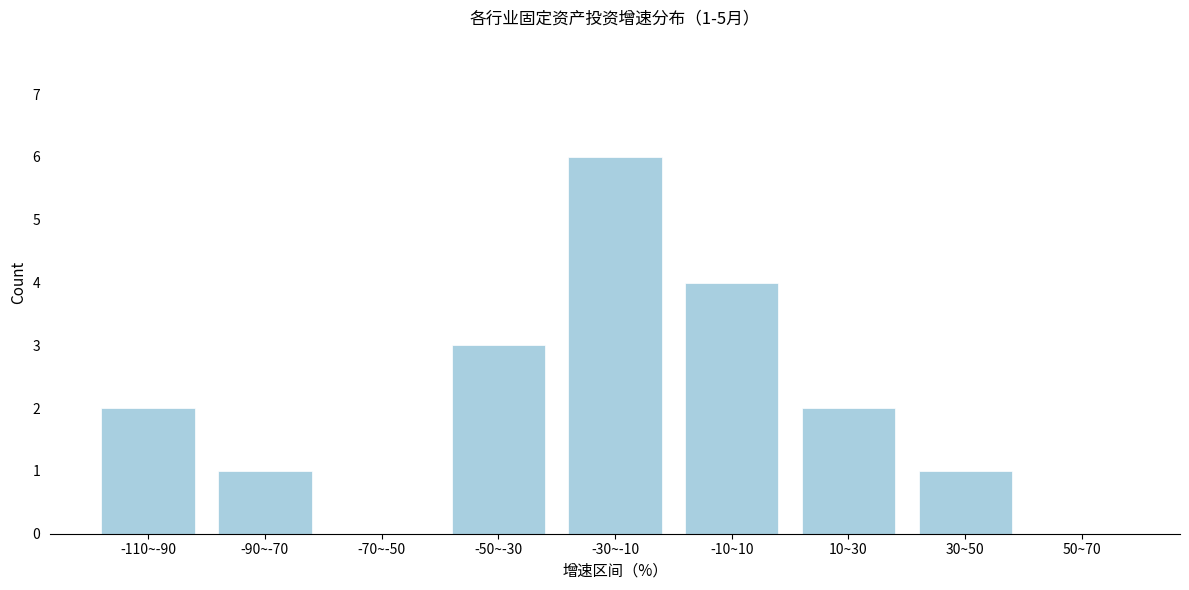

Reading left to right, list all the values displayed in this chart.

-110~-90=2	-90~-70=1	-70~-50=0	-50~-30=3	-30~-10=6	-10~10=4	10~30=2	30~50=1	50~70=0